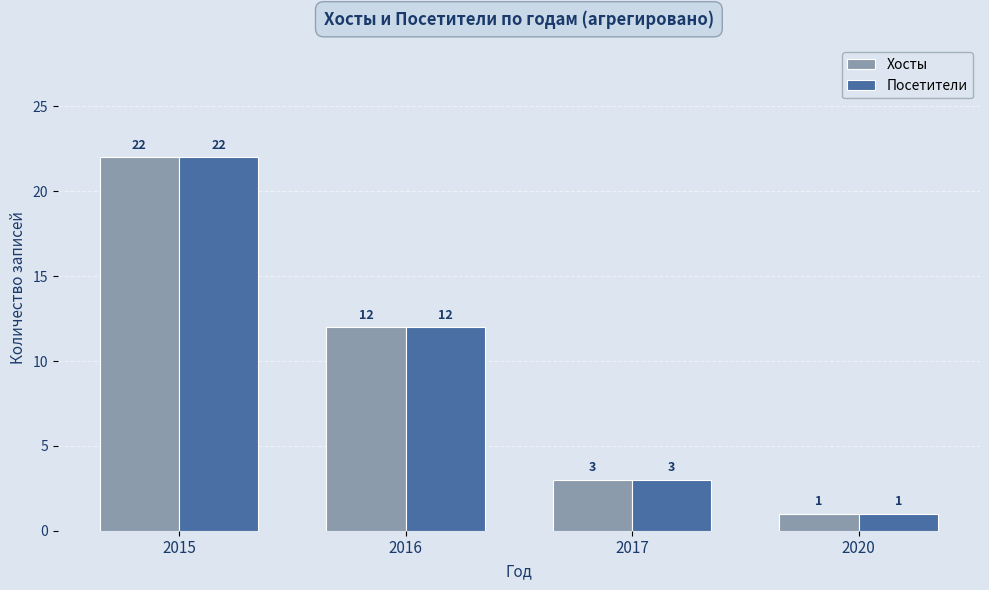

How many groups of bars are there?

4